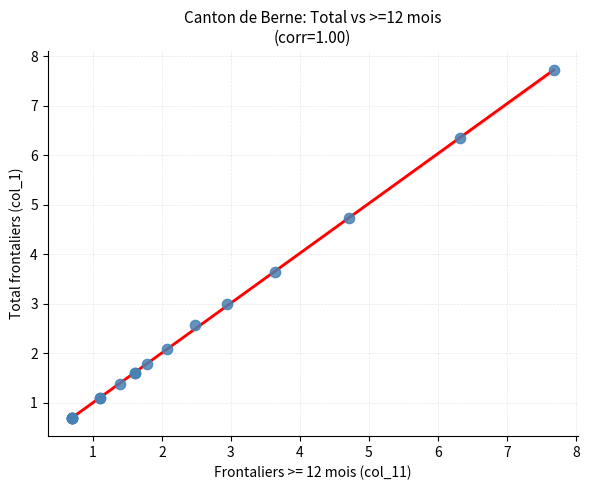

What Y value in the scatter plot is closest to 4?

3.6